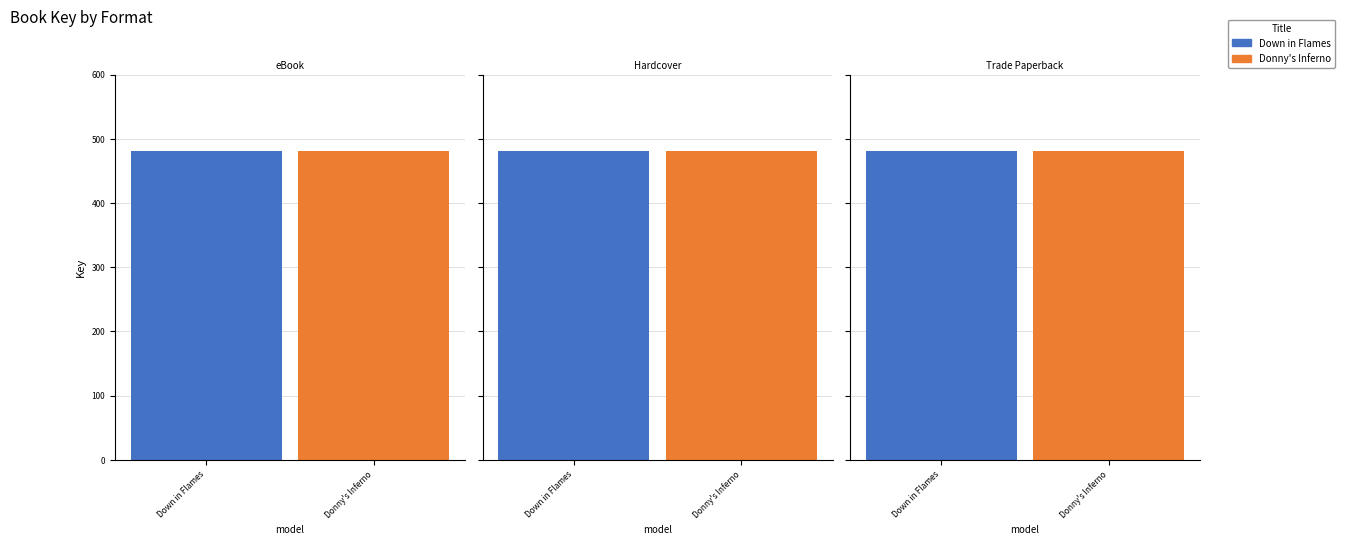

List the series in order of their overall mean, lowest first.

Donny's Inferno, Down in Flames